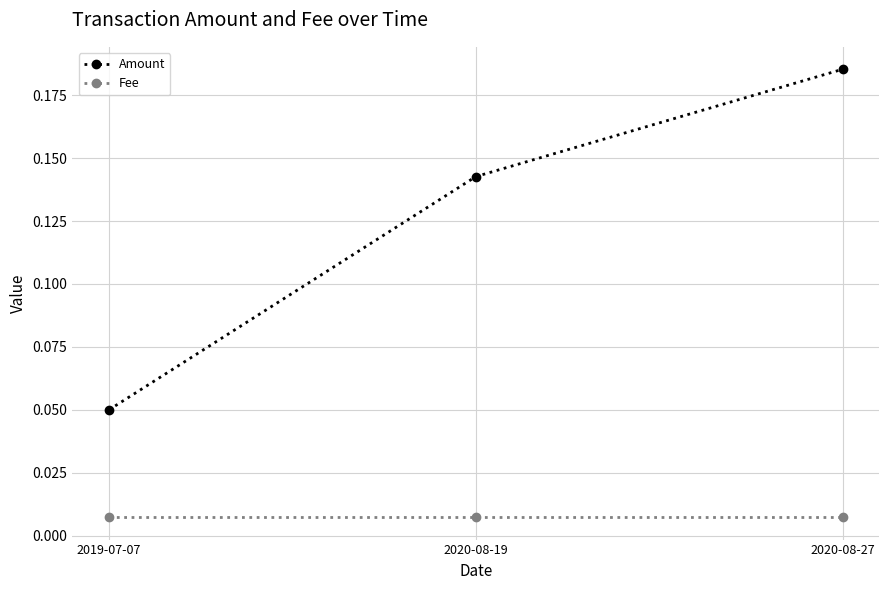

Which series has the widest spread of values?

Amount